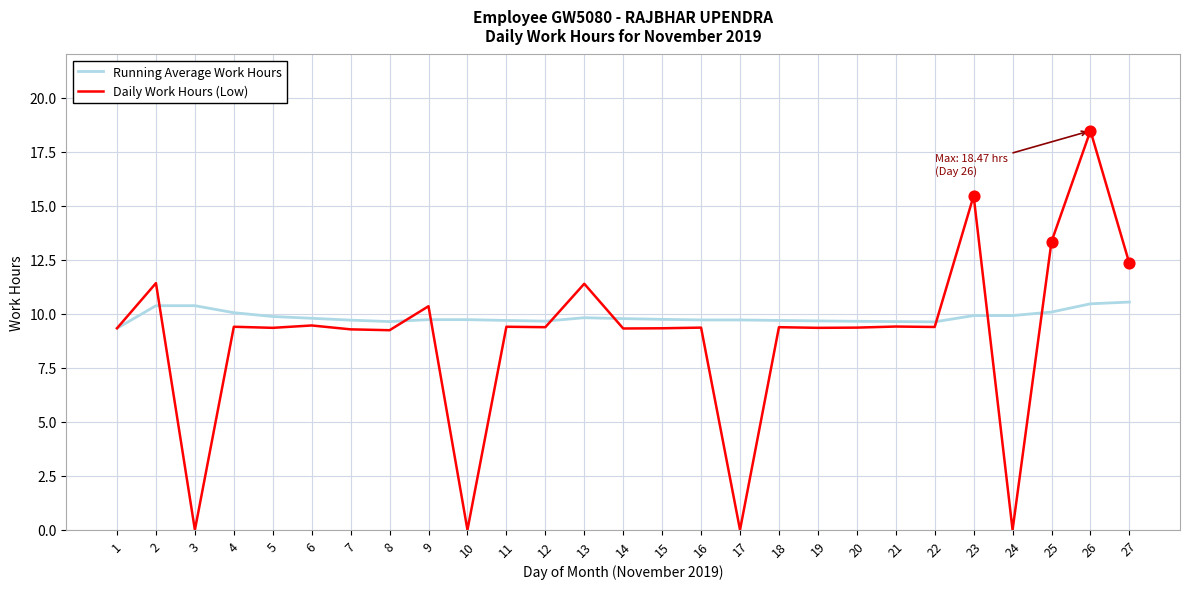

What are all the series names shown in the legend?

Running Average Work Hours, Daily Work Hours (Low)